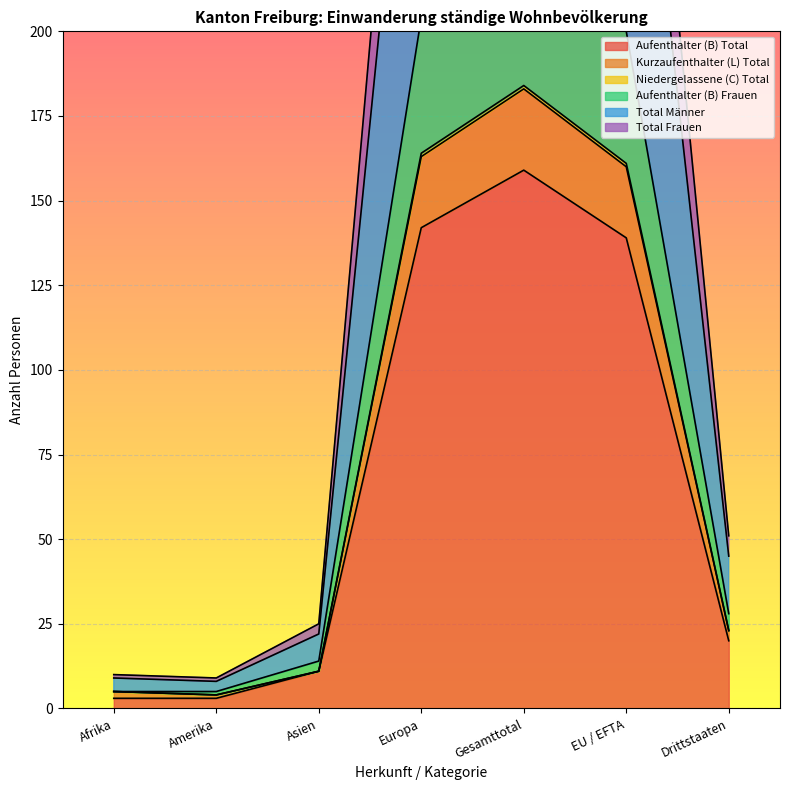

What are all the series names shown in the legend?

Aufenthalter (B) Total, Kurzaufenthalter (L) Total, Niedergelassene (C) Total, Aufenthalter (B) Frauen, Total Männer, Total Frauen